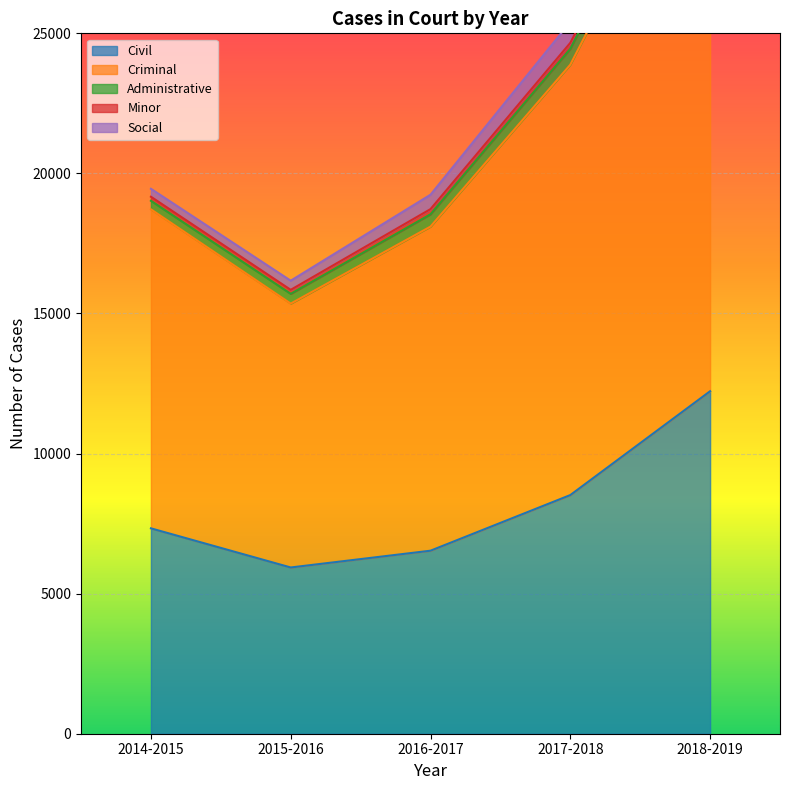

How many lines are shown in the chart?

5